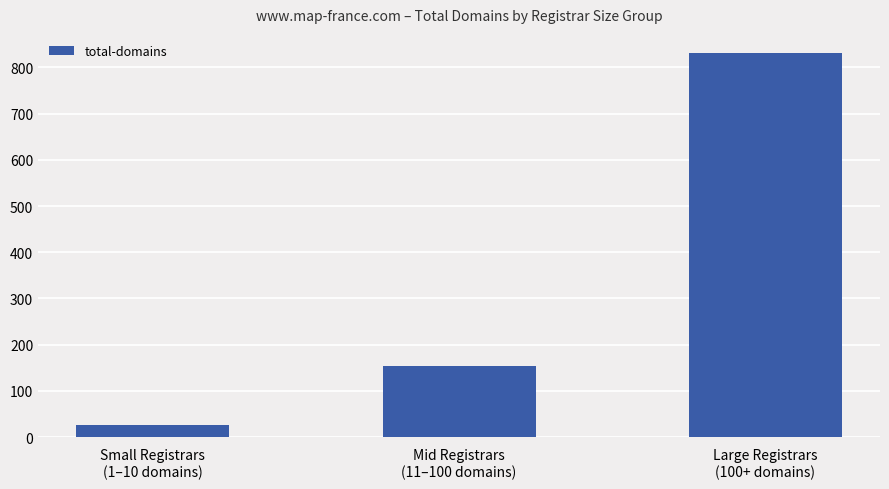

Reading left to right, extract all data points from this chart.

Small Registrars
(1–10 domains)=26	Mid Registrars
(11–100 domains)=153	Large Registrars
(100+ domains)=831